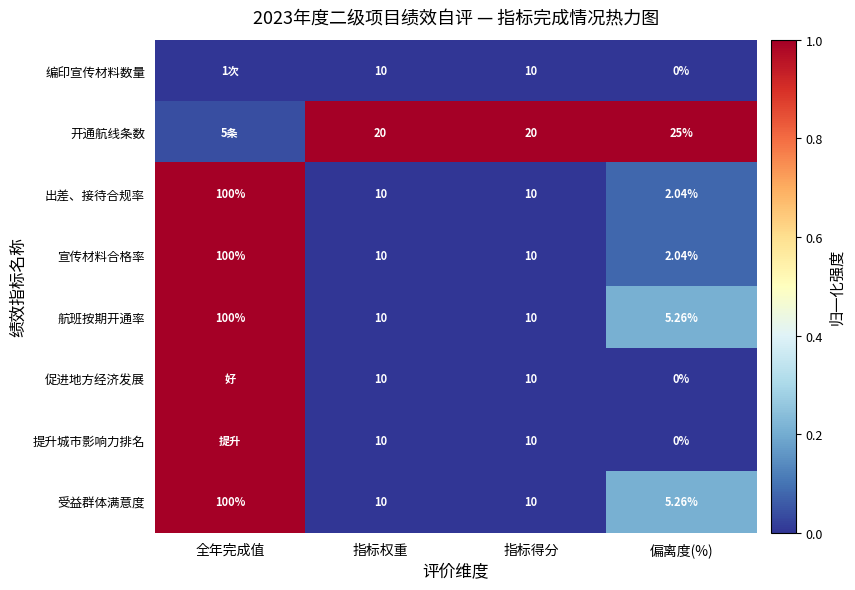

Where does the 出差、接待合规率 series first go above 10?

全年完成值